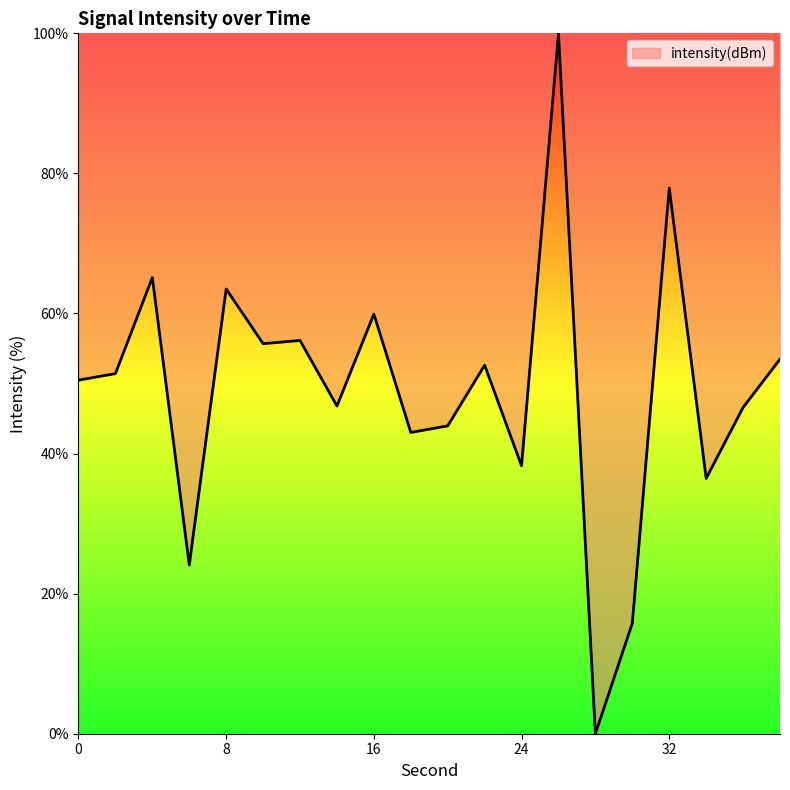

What is the difference between the maximum and minimum values?

100.0